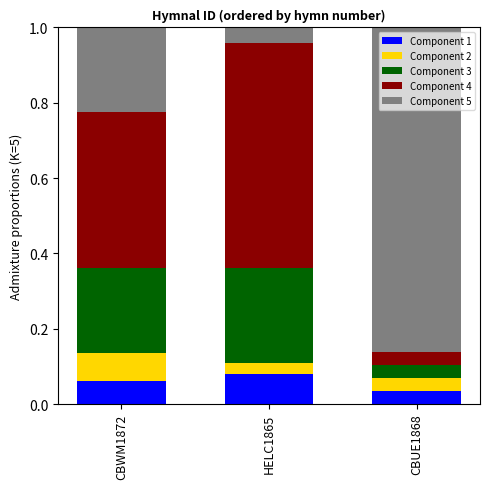

At which label does Component 1 reach its minimum?

CBUE1868